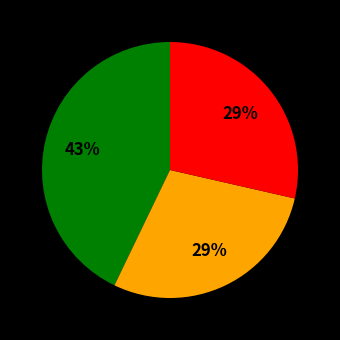

To the nearest percent, what is the average slice percentage?

33%